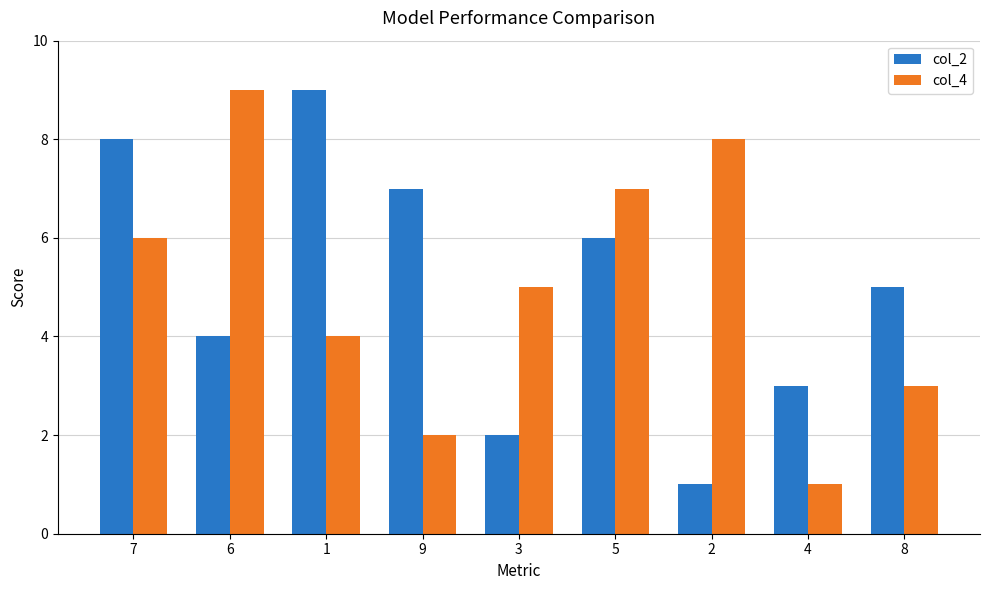

Between 6 and 8, which series saw the biggest shift?

col_4